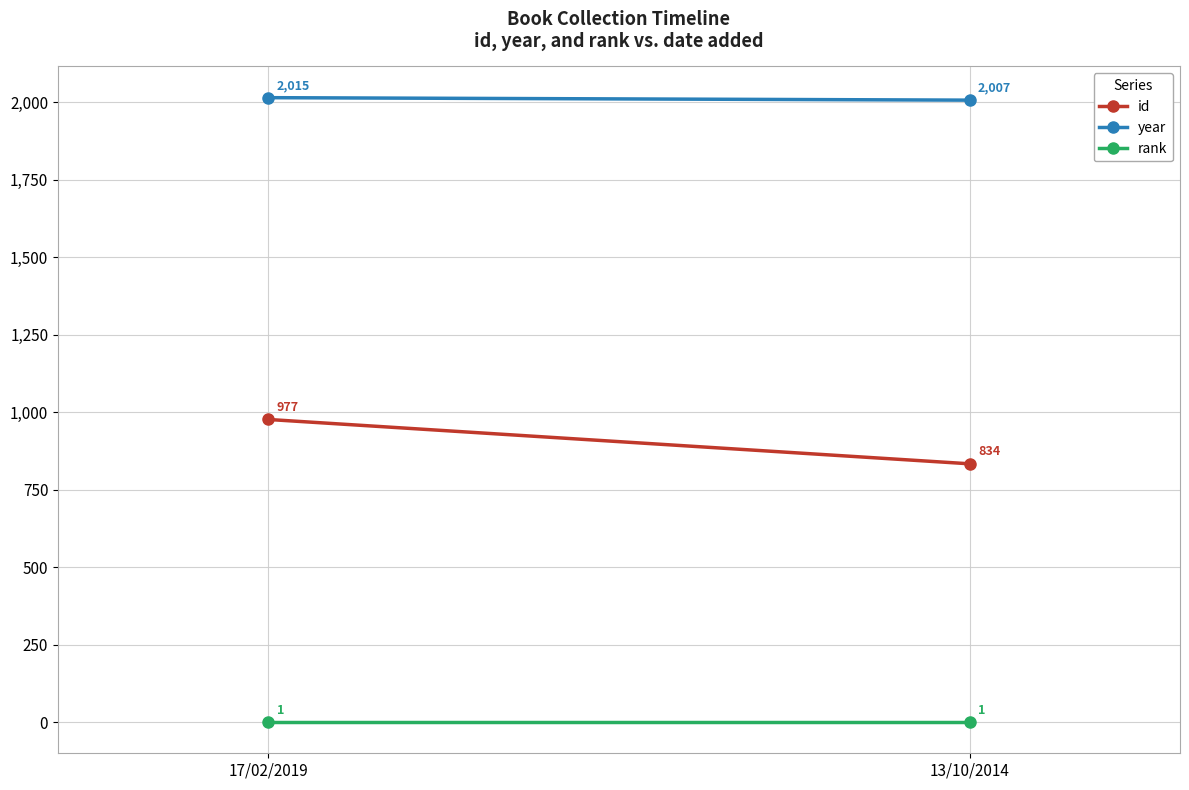

Between 17/02/2019 and 13/10/2014, which series saw the biggest shift?

id